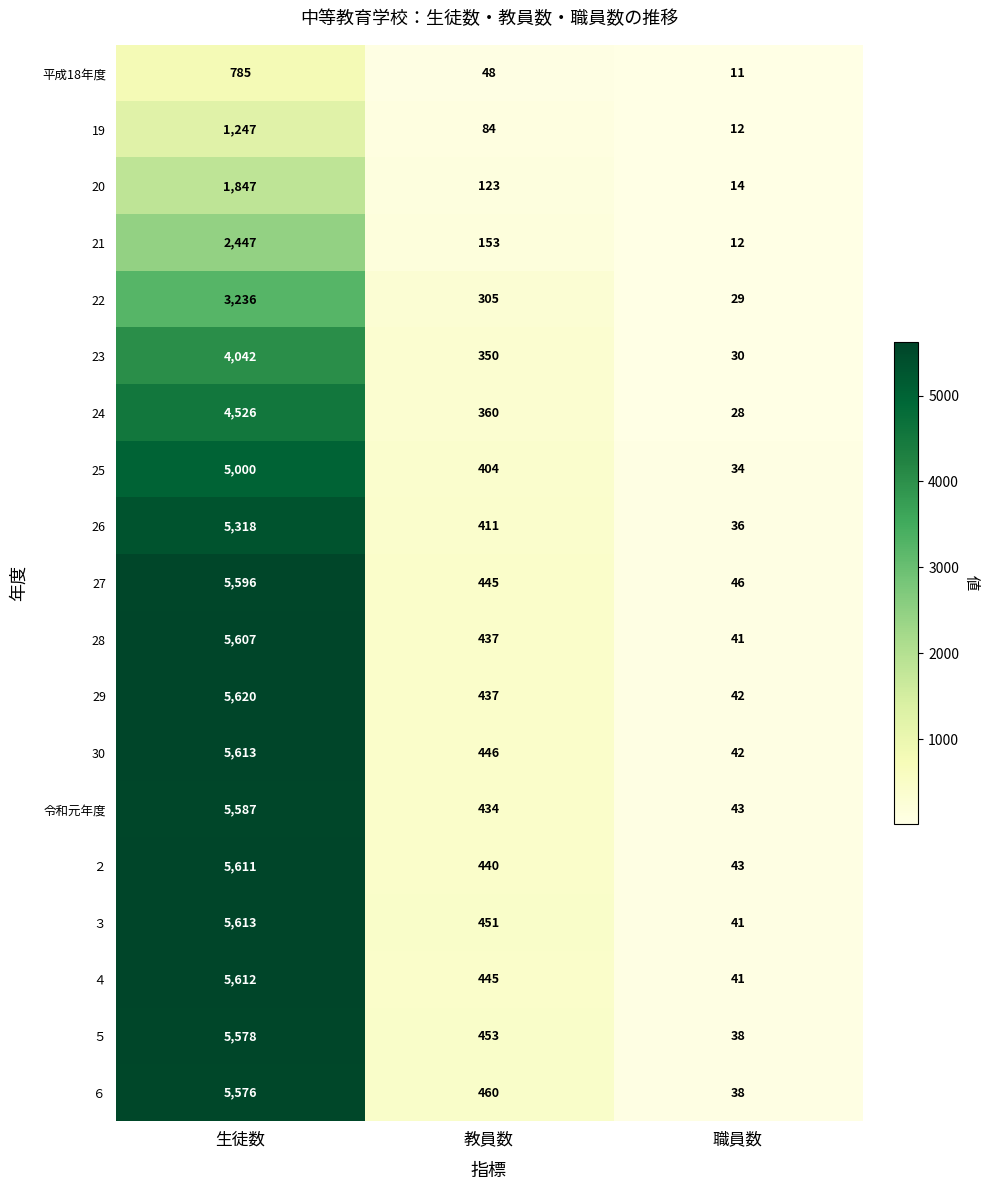

The value of 28 at 生徒数 is 3754. True or false?

False